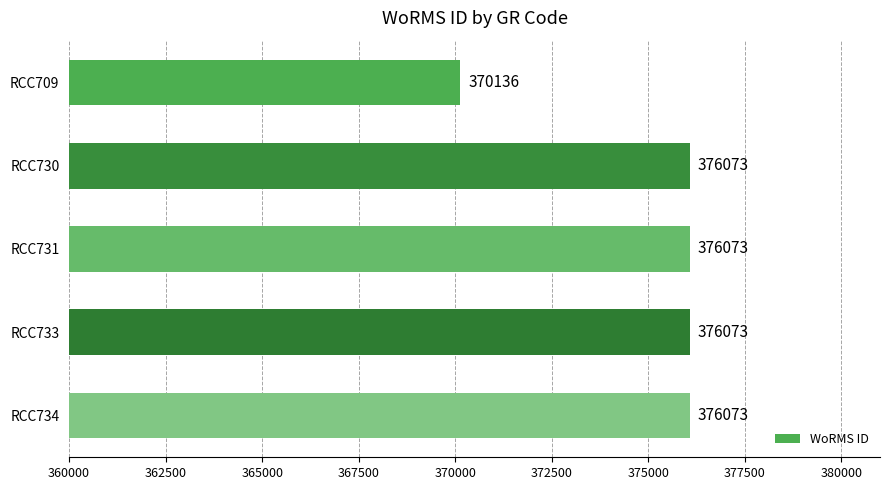

Count the number of categories in the chart.

5